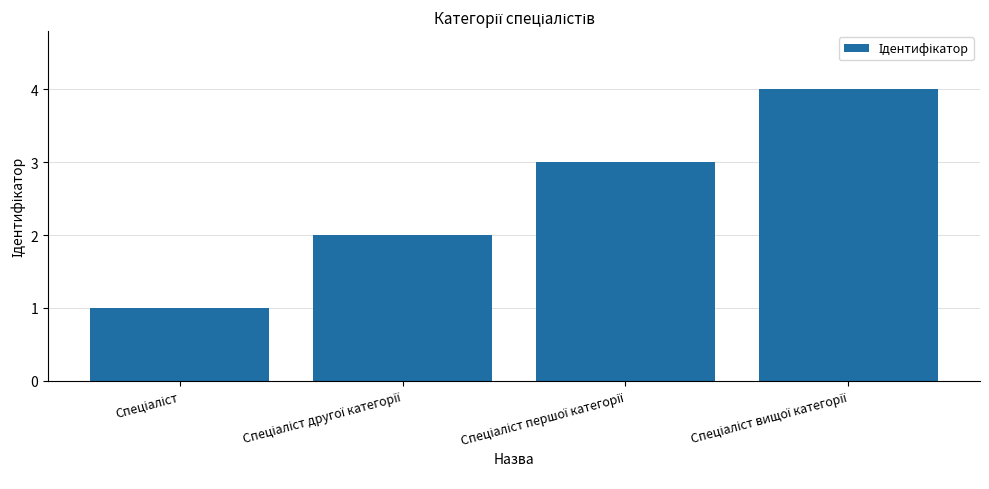

What is the sum of all values?

10